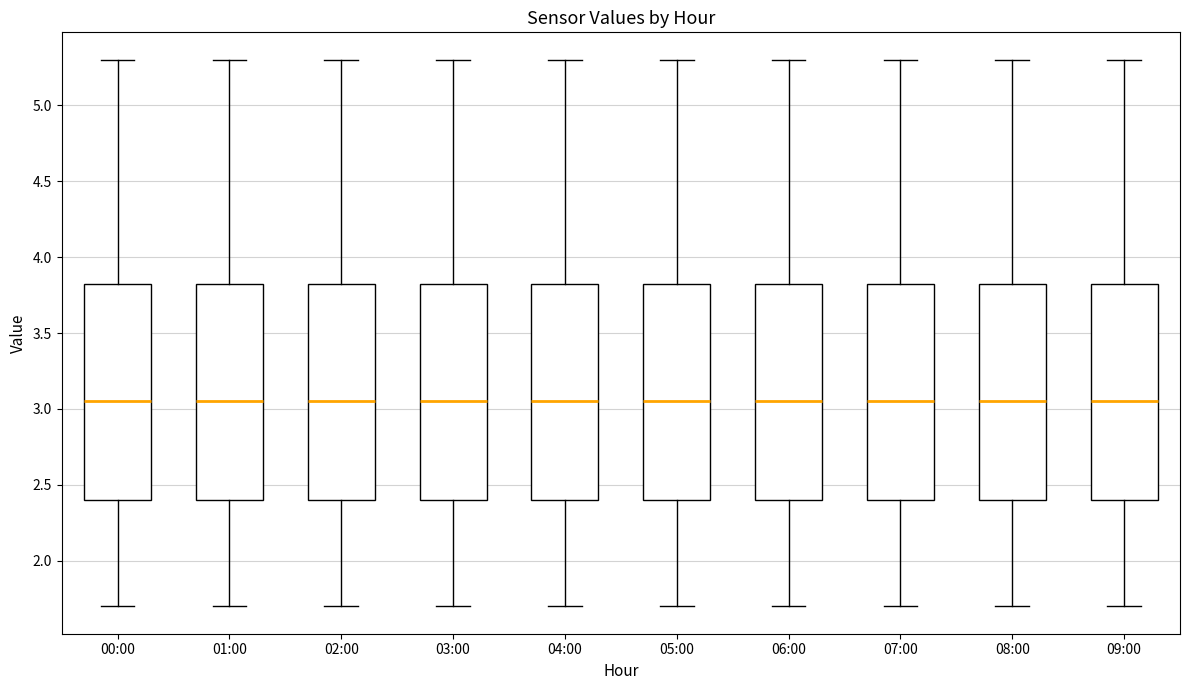

Where is the lower edge of the box for 09:00 on the y-axis? The values are not printed on the chart, so give them approximately, as read against the axis.

2.40